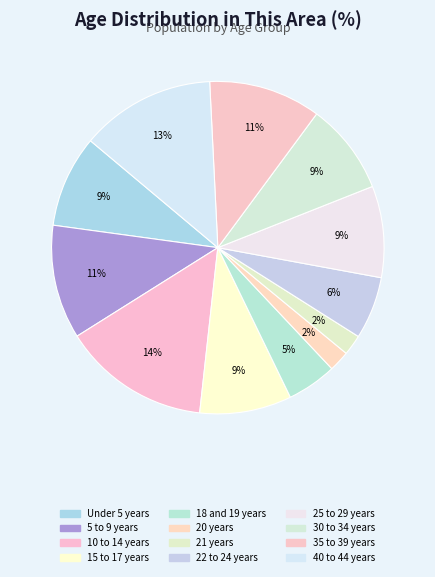

Between Under 5 years and 15 to 17 years, which is larger?

Under 5 years